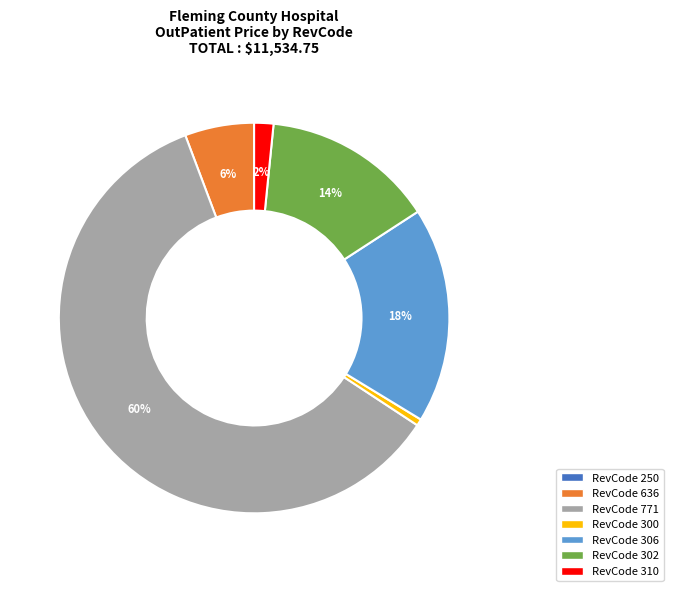

To the nearest percent, what is the average slice percentage?

14%